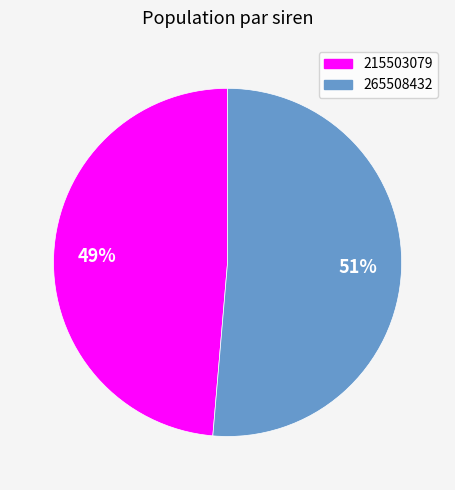

Which has a higher value, 265508432 or 215503079?

265508432